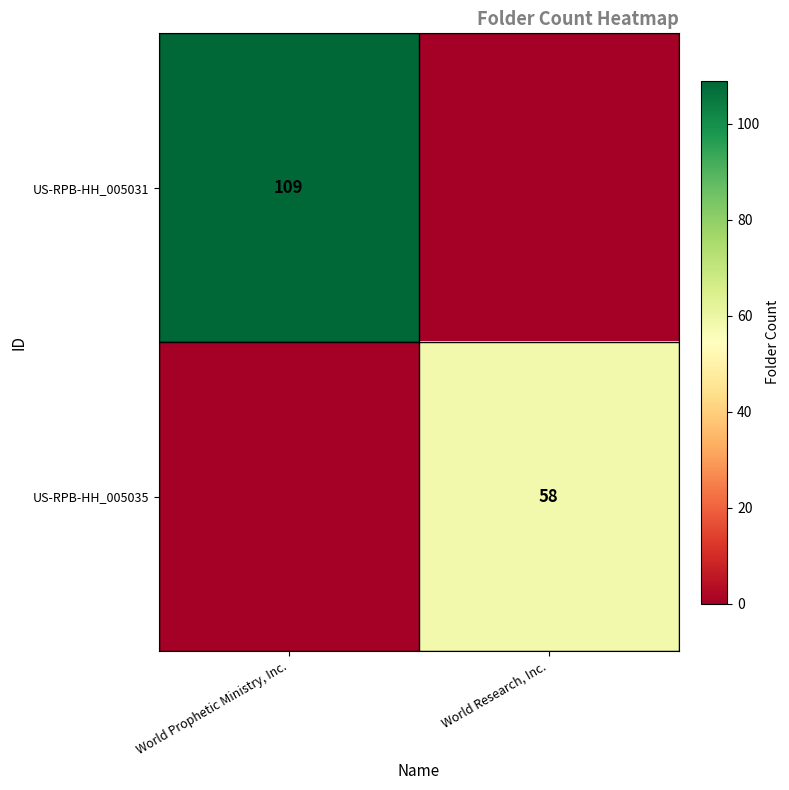

Is it true that US-RPB-HH_005031 equals 109 at World Prophetic Ministry, Inc.?

True